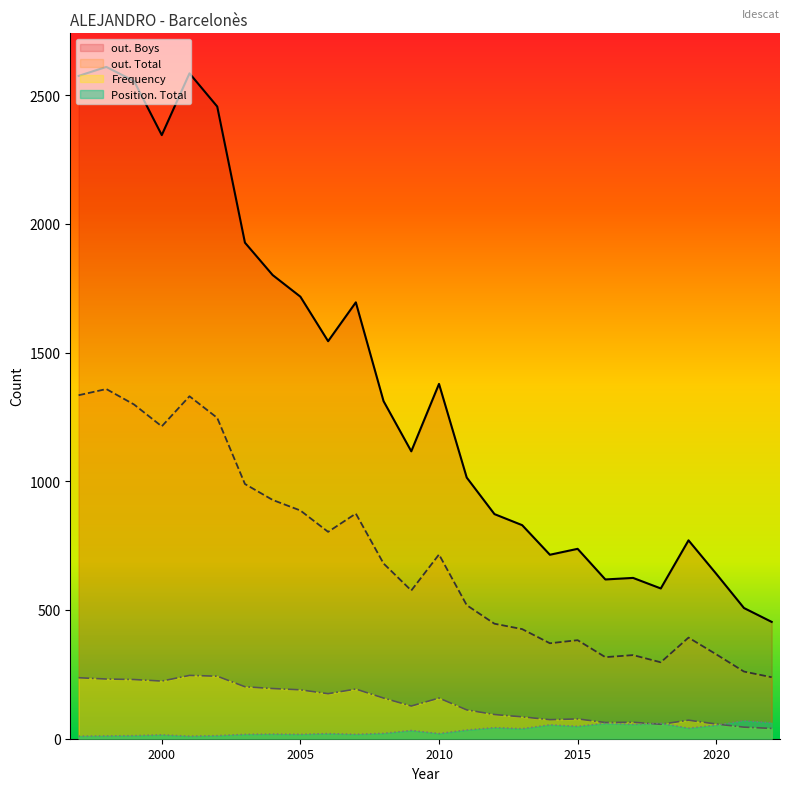

At which label does Position. Total reach its peak?

2021